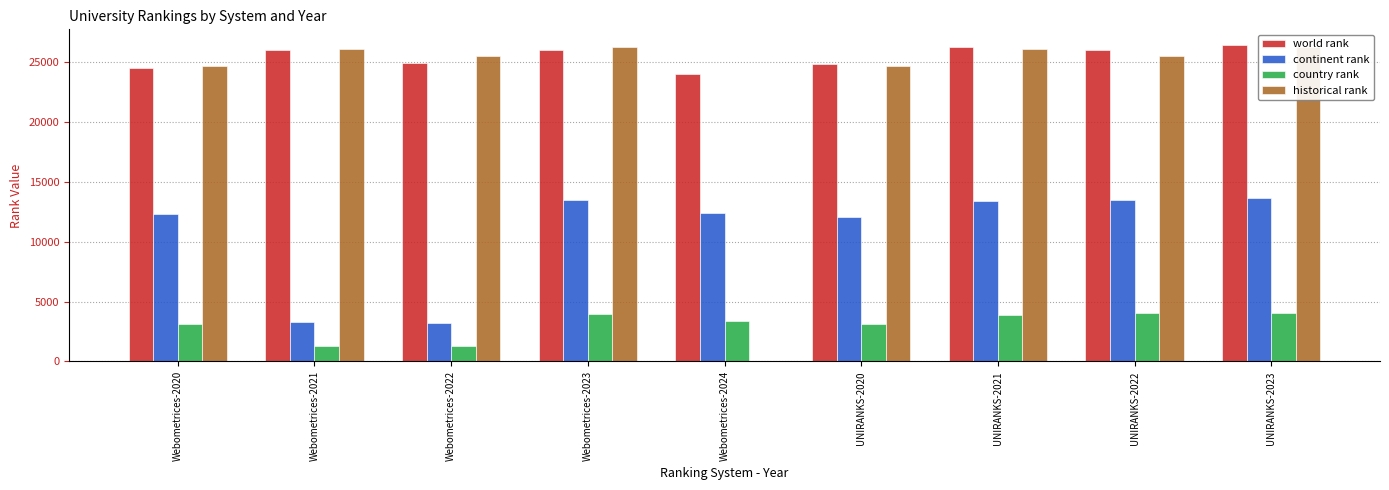

What is the value of the historical rank bar at the 6th from the left?

24638